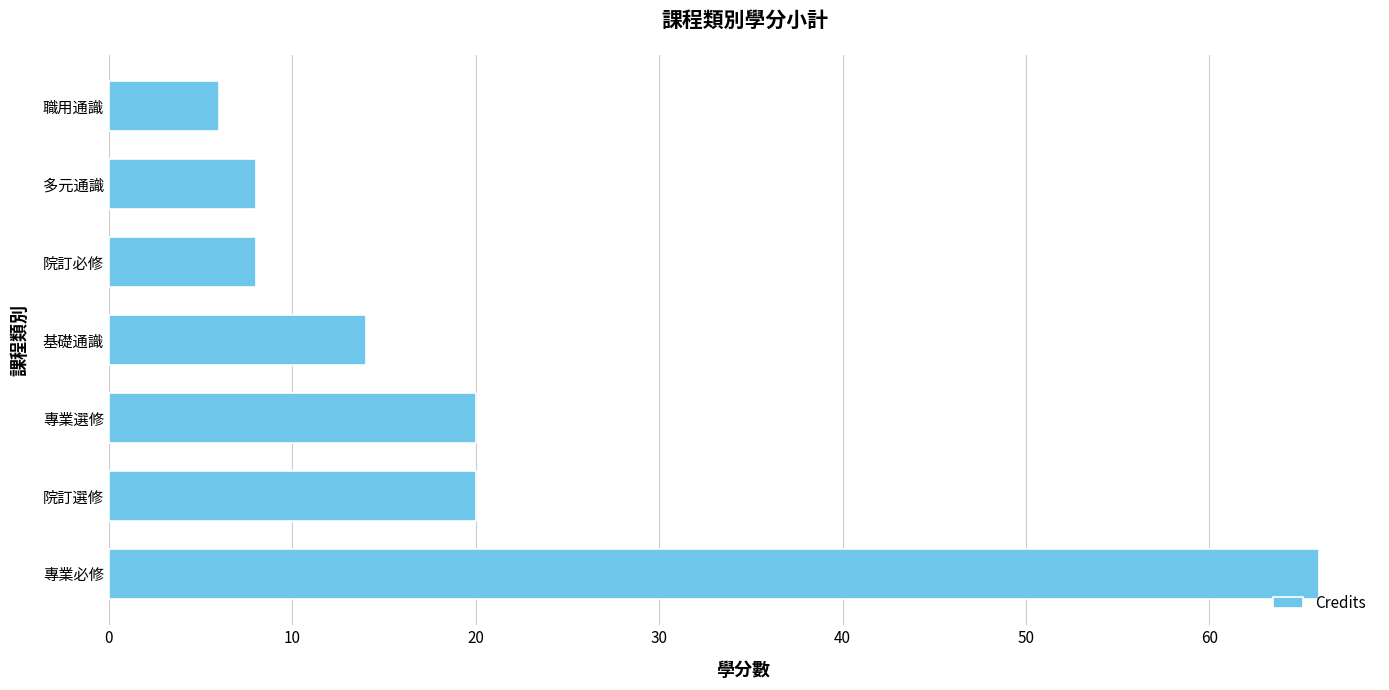

What is the sum of all values?

142